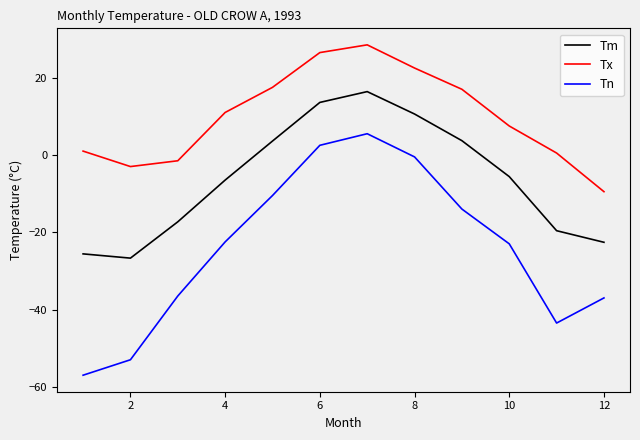

True or false: Tx has more than 1 points higher than both neighbors.

False